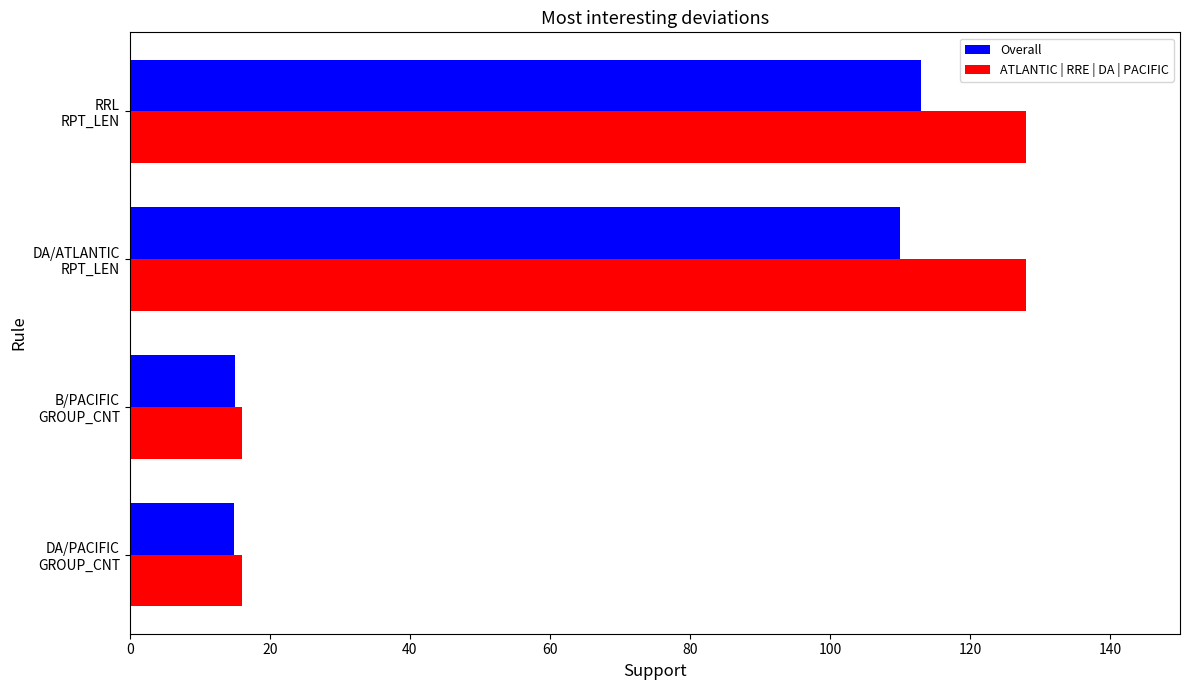

At which category is the sum across all series the highest?

RRL
RPT_LEN